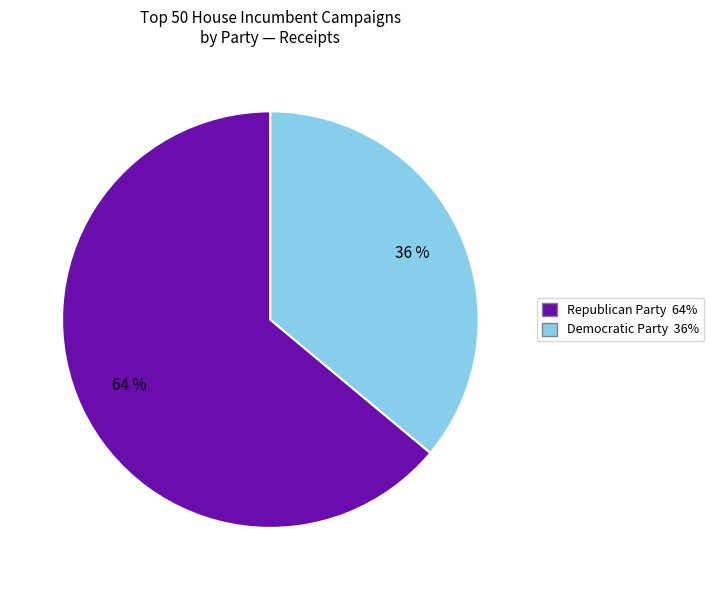

Rank the categories by value from lowest to highest.

Democratic Party, Republican Party